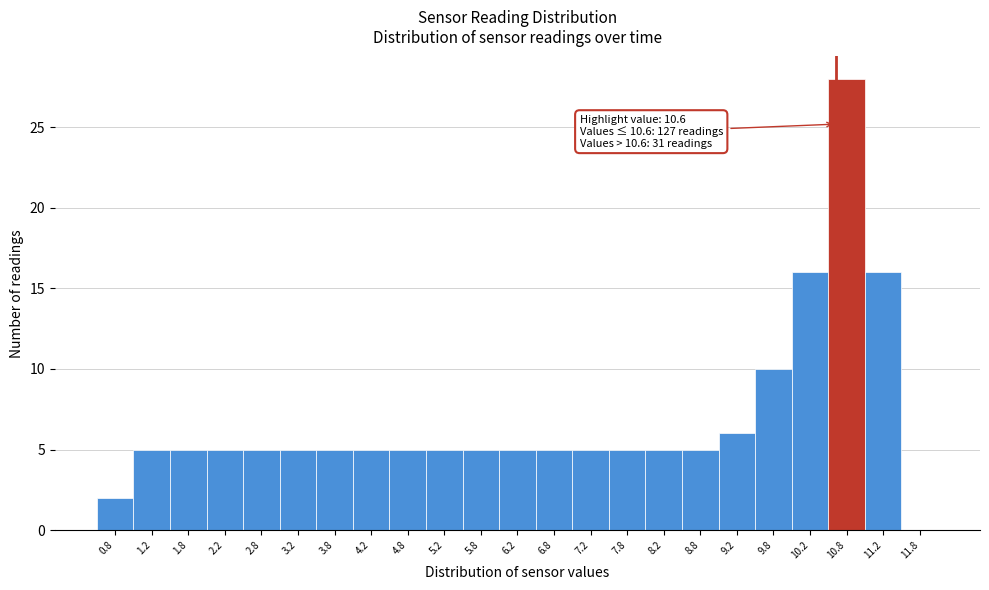

Over which range of the x-axis is the bar tallest?

10.5 to 11.0